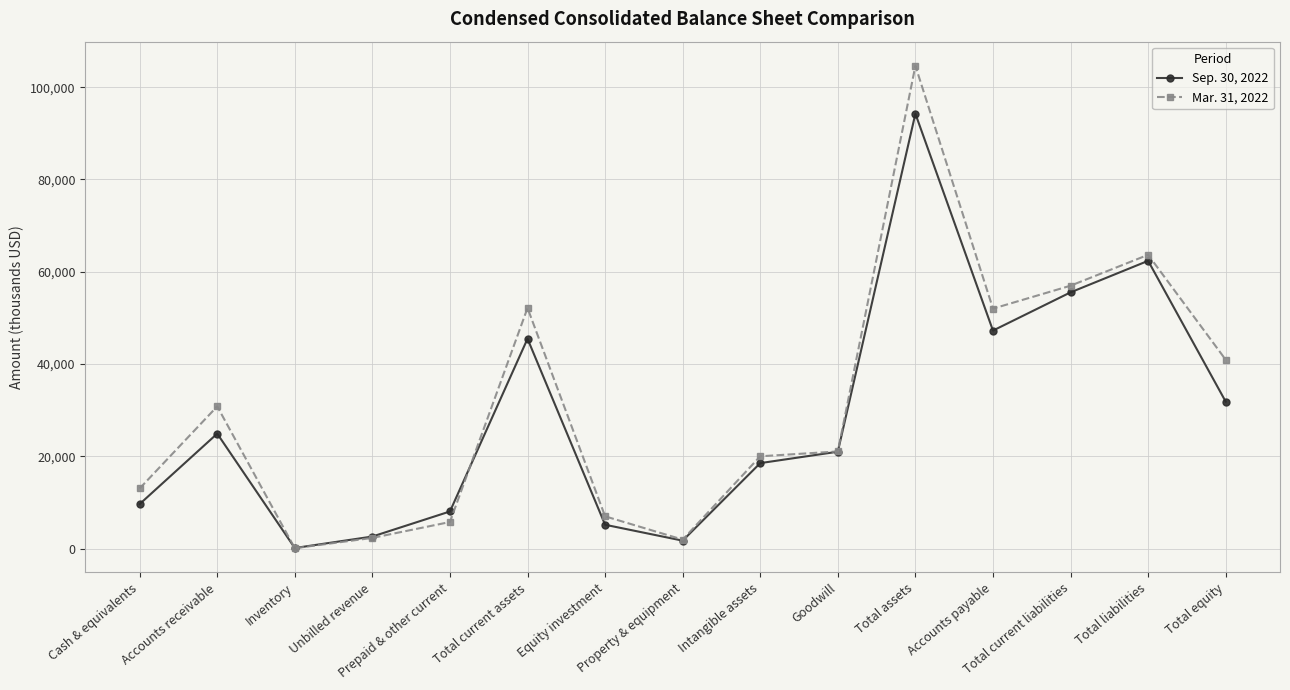

Which series has the widest spread of values?

Mar. 31, 2022